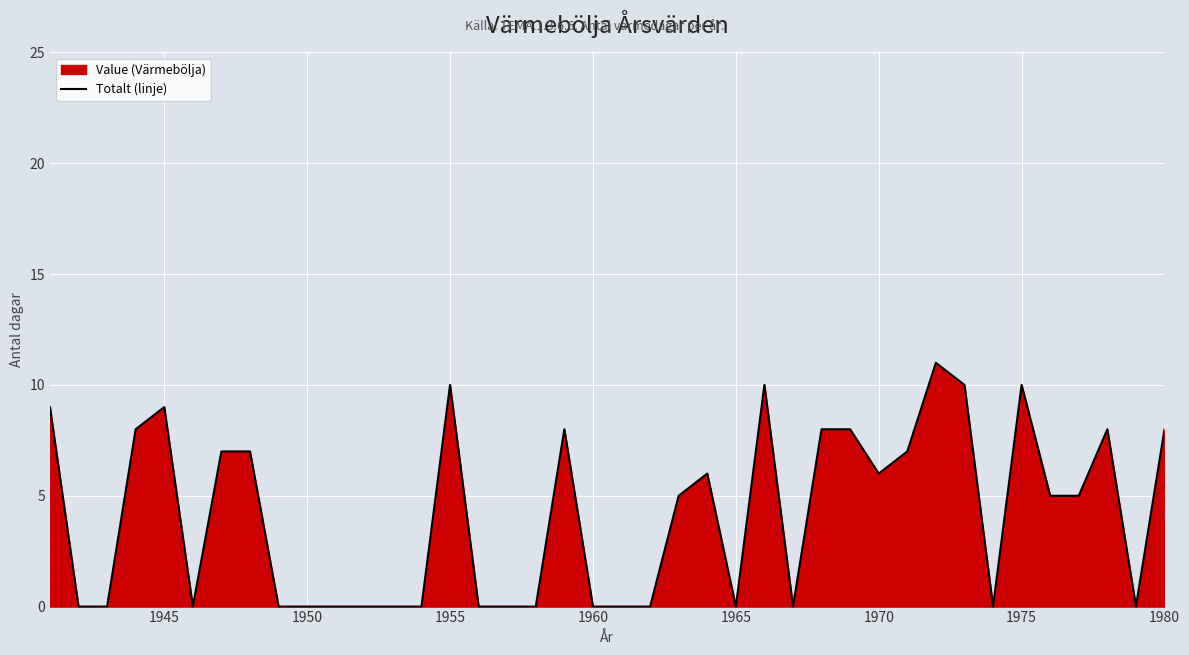

Reading left to right, extract all data points from this chart.

9	0	0	8	9	0	7	7	0	0	0	0	0	0	10	0	0	0	8	0	0	0	5	6	0	10	0	8	8	6	7	11	10	0	10	5	5	8	0	8